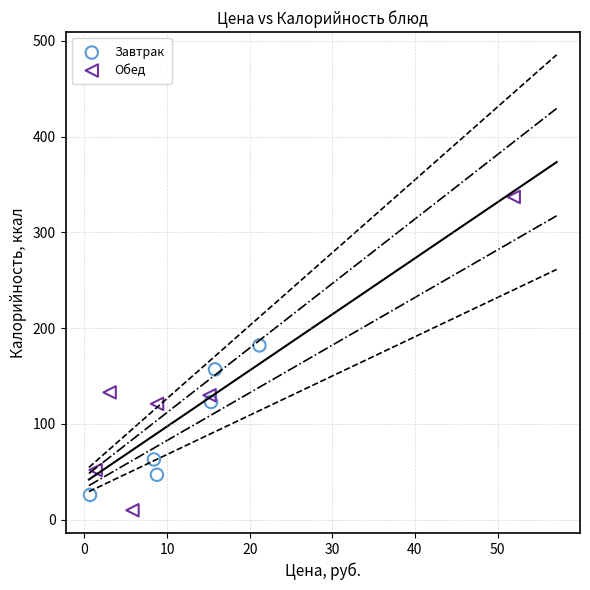

Which series has the largest Y range (max minus min)?

Обед